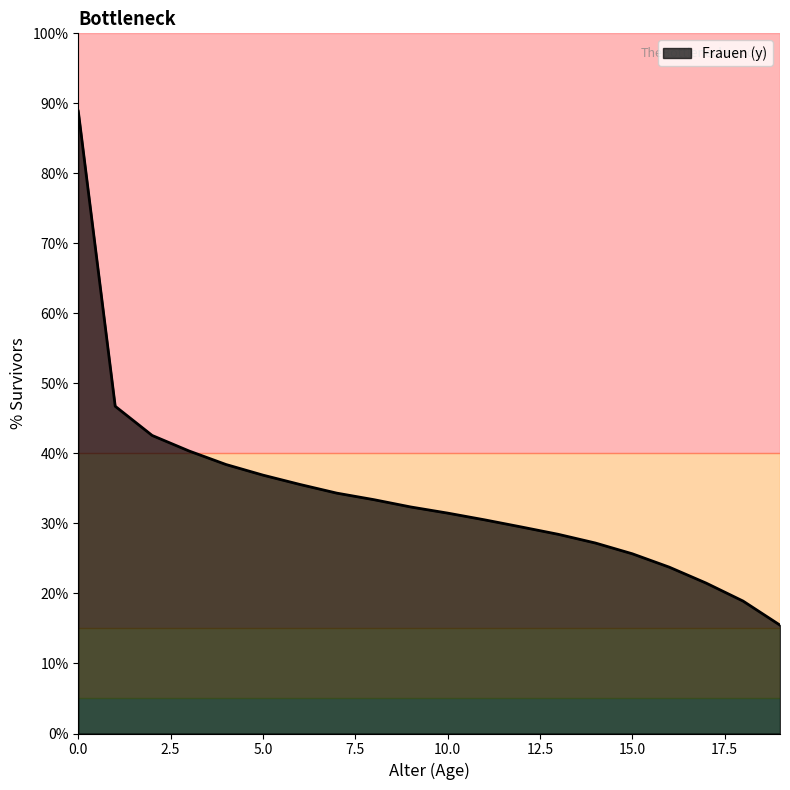

What is the difference between the maximum and minimum values?

73.4